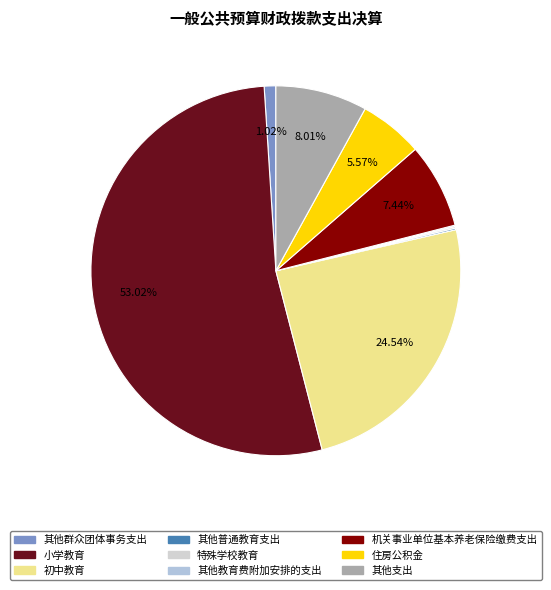

Is it true that 机关事业单位基本养老保险缴费支出 is 7% of the pie?

True